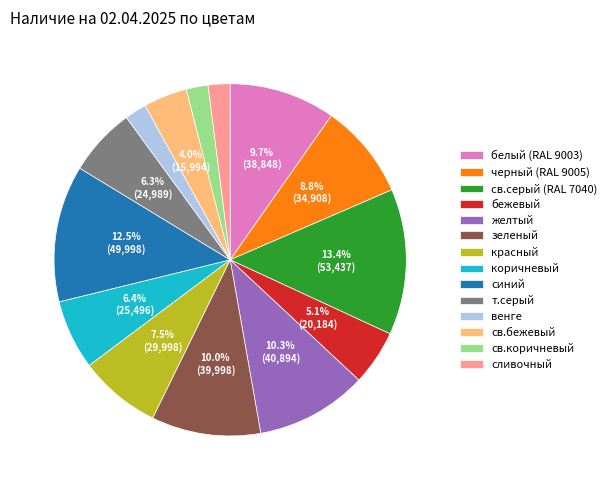

The венге slice represents 2% of the pie. True or false?

True